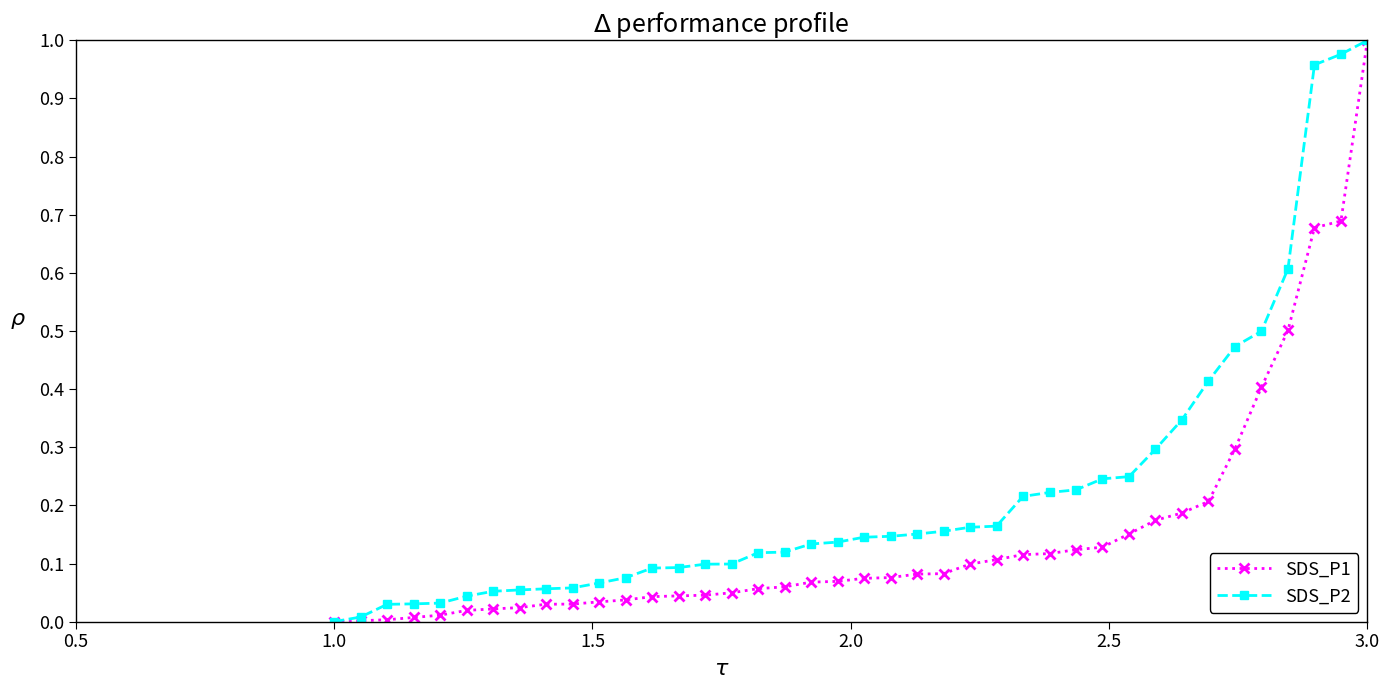

List the series in order of their overall mean, lowest first.

SDS_P1, SDS_P2